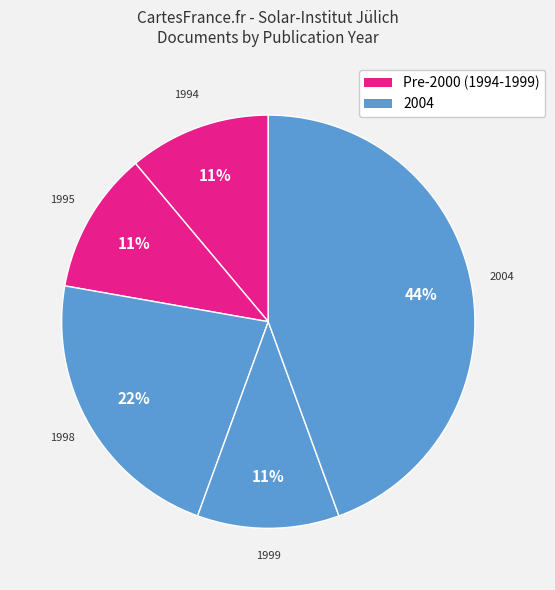

Count the number of slices in the pie.

5